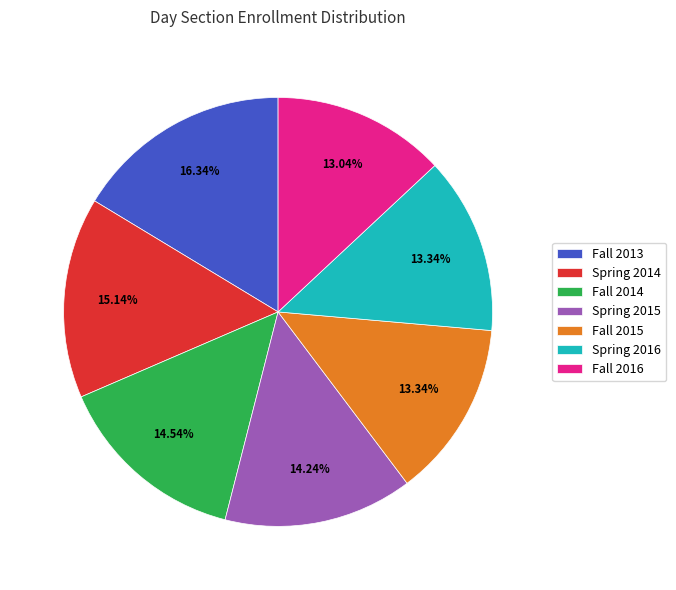

What is the ratio of the value at Fall 2016 to the value at Fall 2014?

0.9